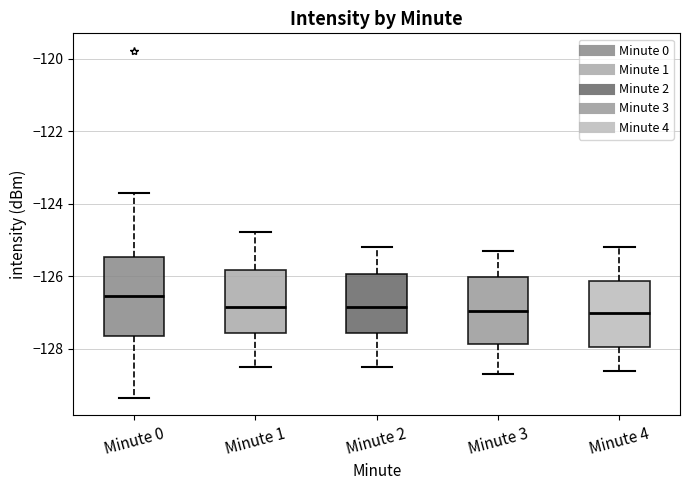

Reading left to right, transcribe this box plot: for each box, give where its median line is, the range the box spans, and where its two whiskers end, as read against the y-axis. The values are not printed on the chart, so give them approximately, as read against the axis.

Minute 0: median -126.6, box -127.6 to -125.4, whiskers -129.4 to -123.6
Minute 1: median -126.8, box -127.6 to -125.8, whiskers -128.4 to -124.8
Minute 2: median -126.8, box -127.6 to -126.0, whiskers -128.4 to -125.2
Minute 3: median -127.0, box -127.8 to -126.0, whiskers -128.6 to -125.2
Minute 4: median -127.0, box -128.0 to -126.2, whiskers -128.6 to -125.2